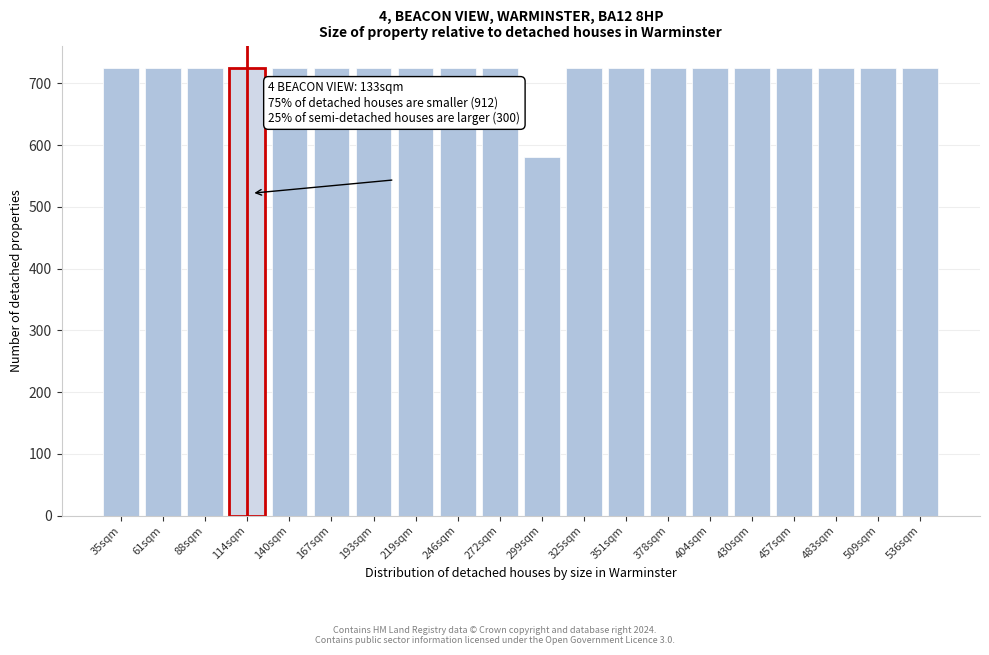

Reading right to left, what are all the values shown in this chart?

536sqm=725	509sqm=725	483sqm=725	457sqm=725	430sqm=725	404sqm=725	378sqm=725	351sqm=725	325sqm=725	299sqm=580	272sqm=725	246sqm=725	219sqm=725	193sqm=725	167sqm=725	140sqm=725	114sqm=725	88sqm=725	61sqm=725	35sqm=725